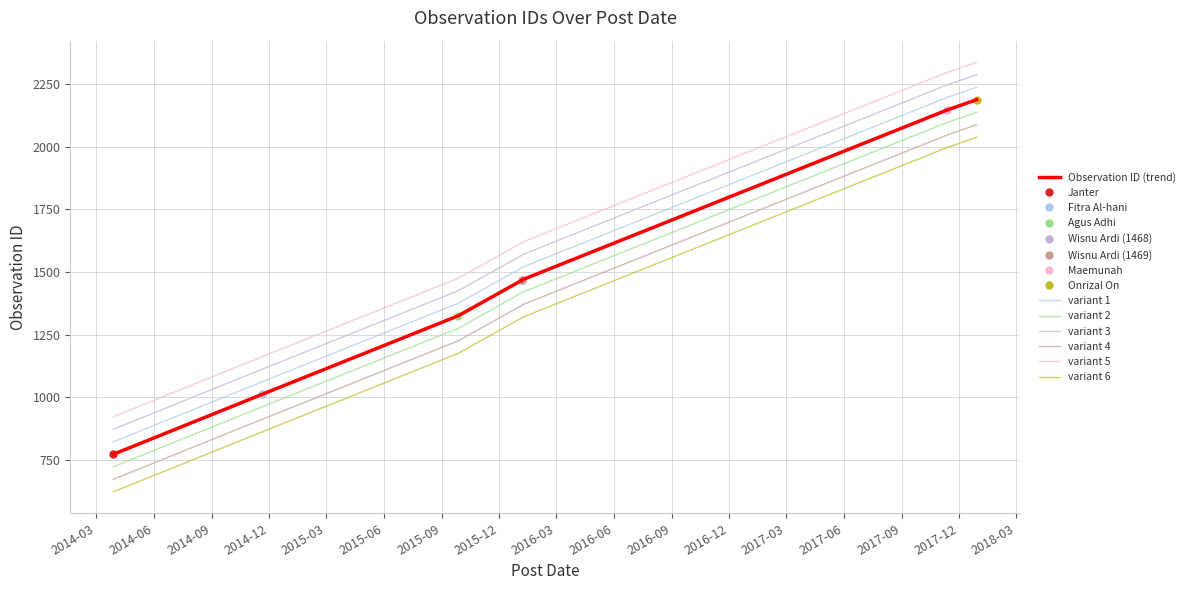

What is the difference between the values at 2014-11-19 and 2017-11-12?

1136